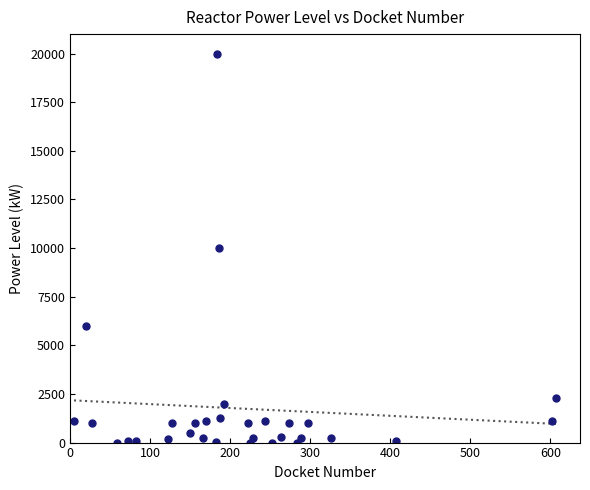

What is the range of Y values (max minus min)?

20000.0